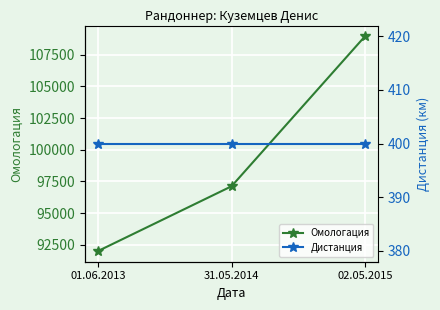

Is it true that Дистанция equals 400 at 31.05.2014?

True